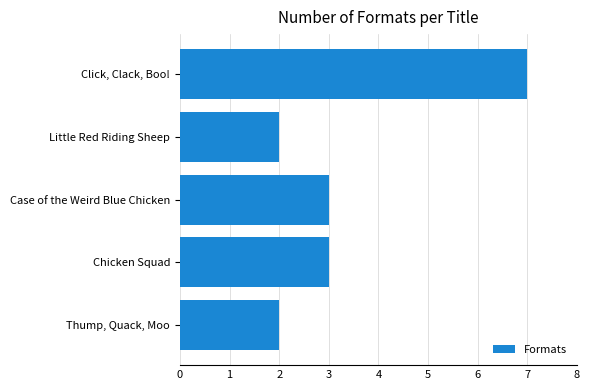

Are the bars grouped side by side (vs. stacked)?

No